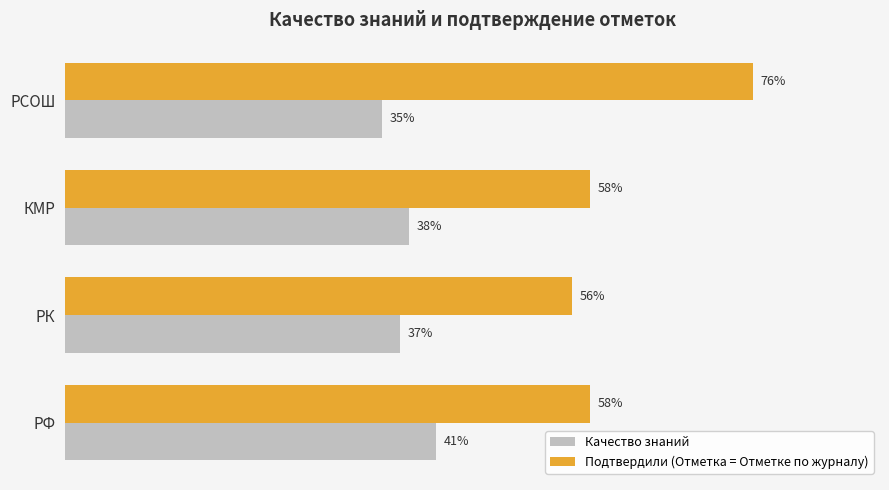

At which category is the sum across all series the highest?

РСОШ